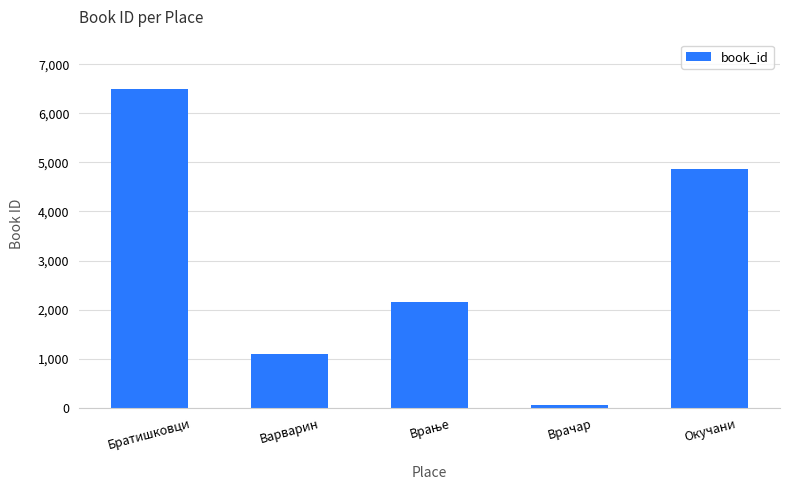

What is the change in value from Варварин to Окучани?

+3766